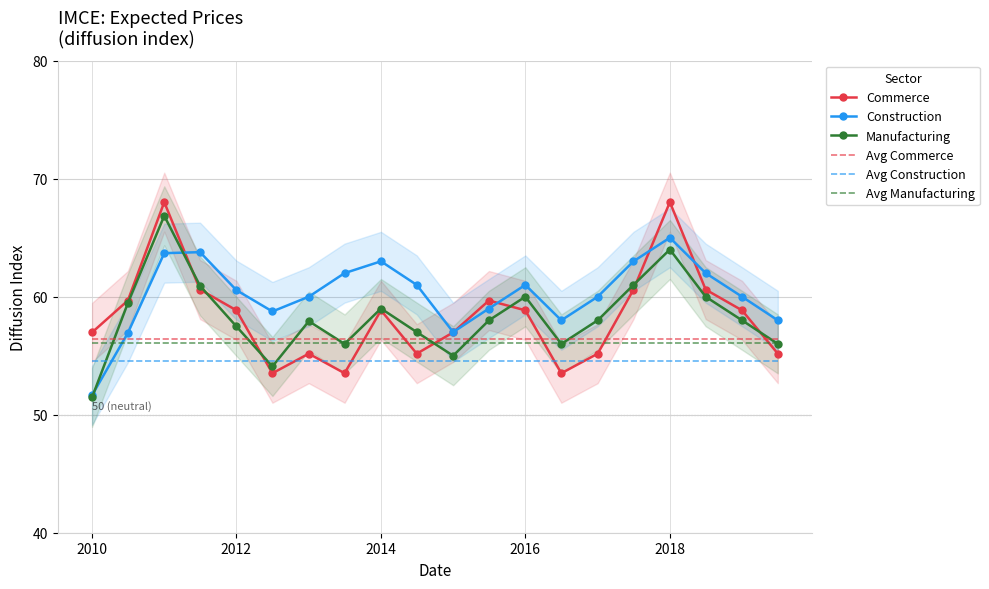

What are all the series names shown in the legend?

Commerce, Construction, Manufacturing, Avg Commerce, Avg Construction, Avg Manufacturing